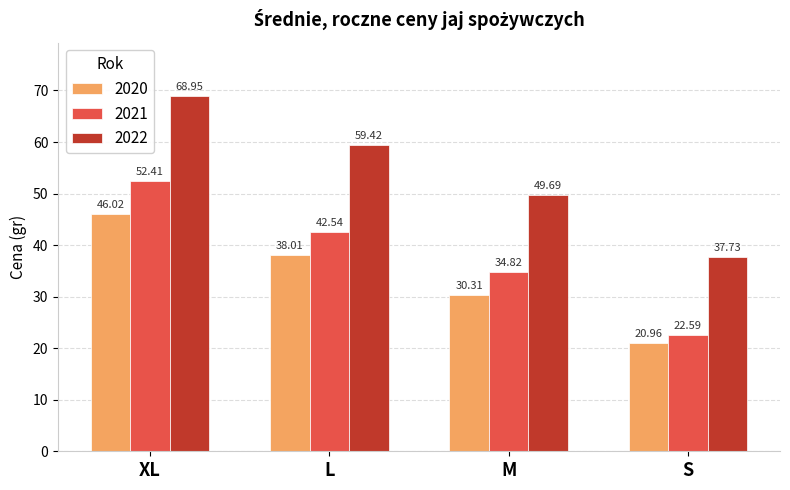

At which category is the sum across all series the highest?

XL